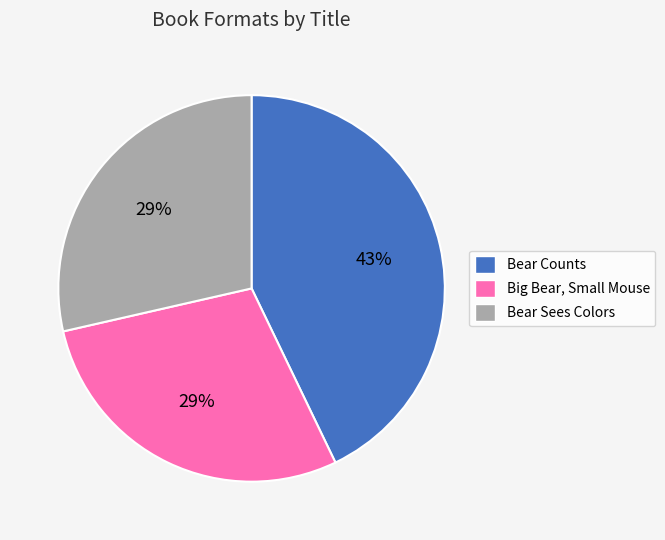

Count the number of slices in the pie.

3